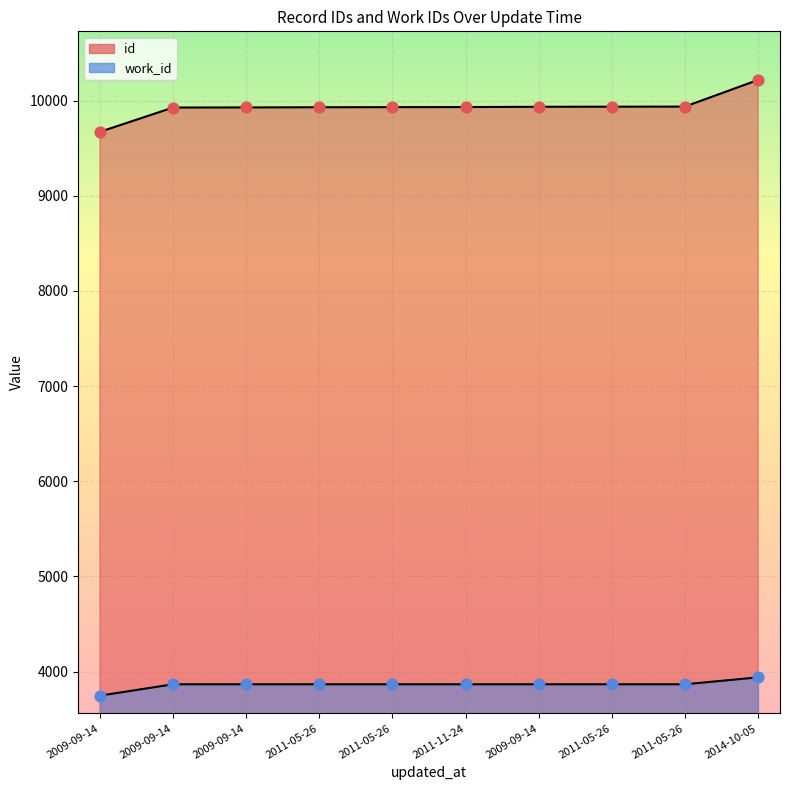

Is the value of id at 2011-05-26 greater than the value of work_id at 2011-05-26?

Yes